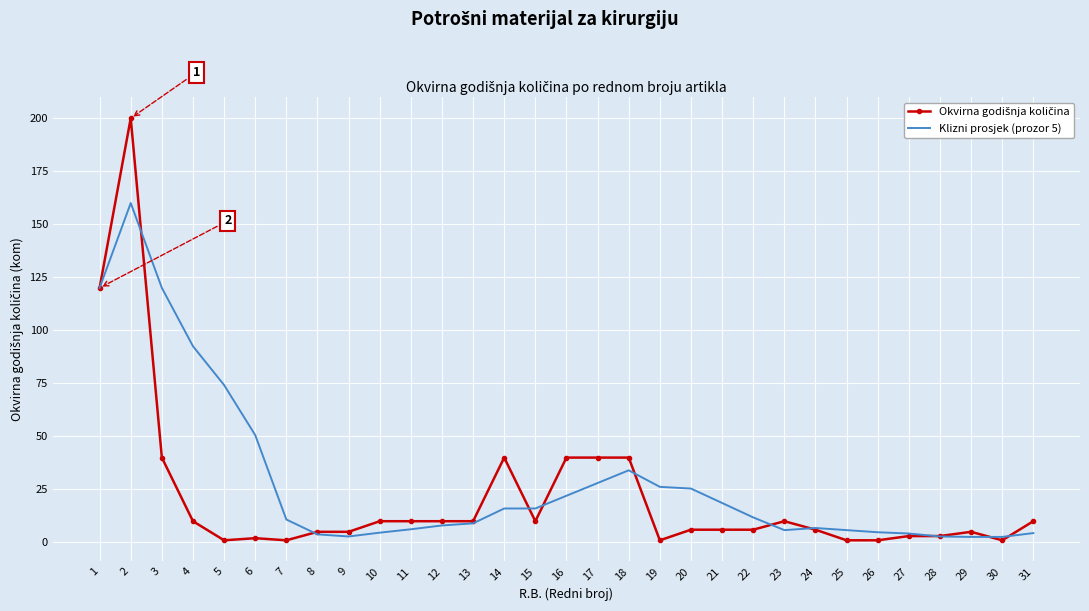

What is the spread (max minus min) of values at 12?

2.0